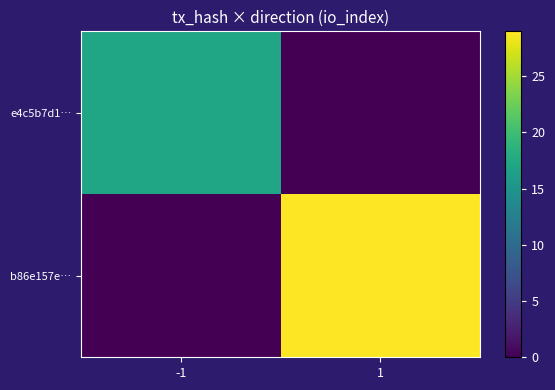

How many data points does each series have?

2